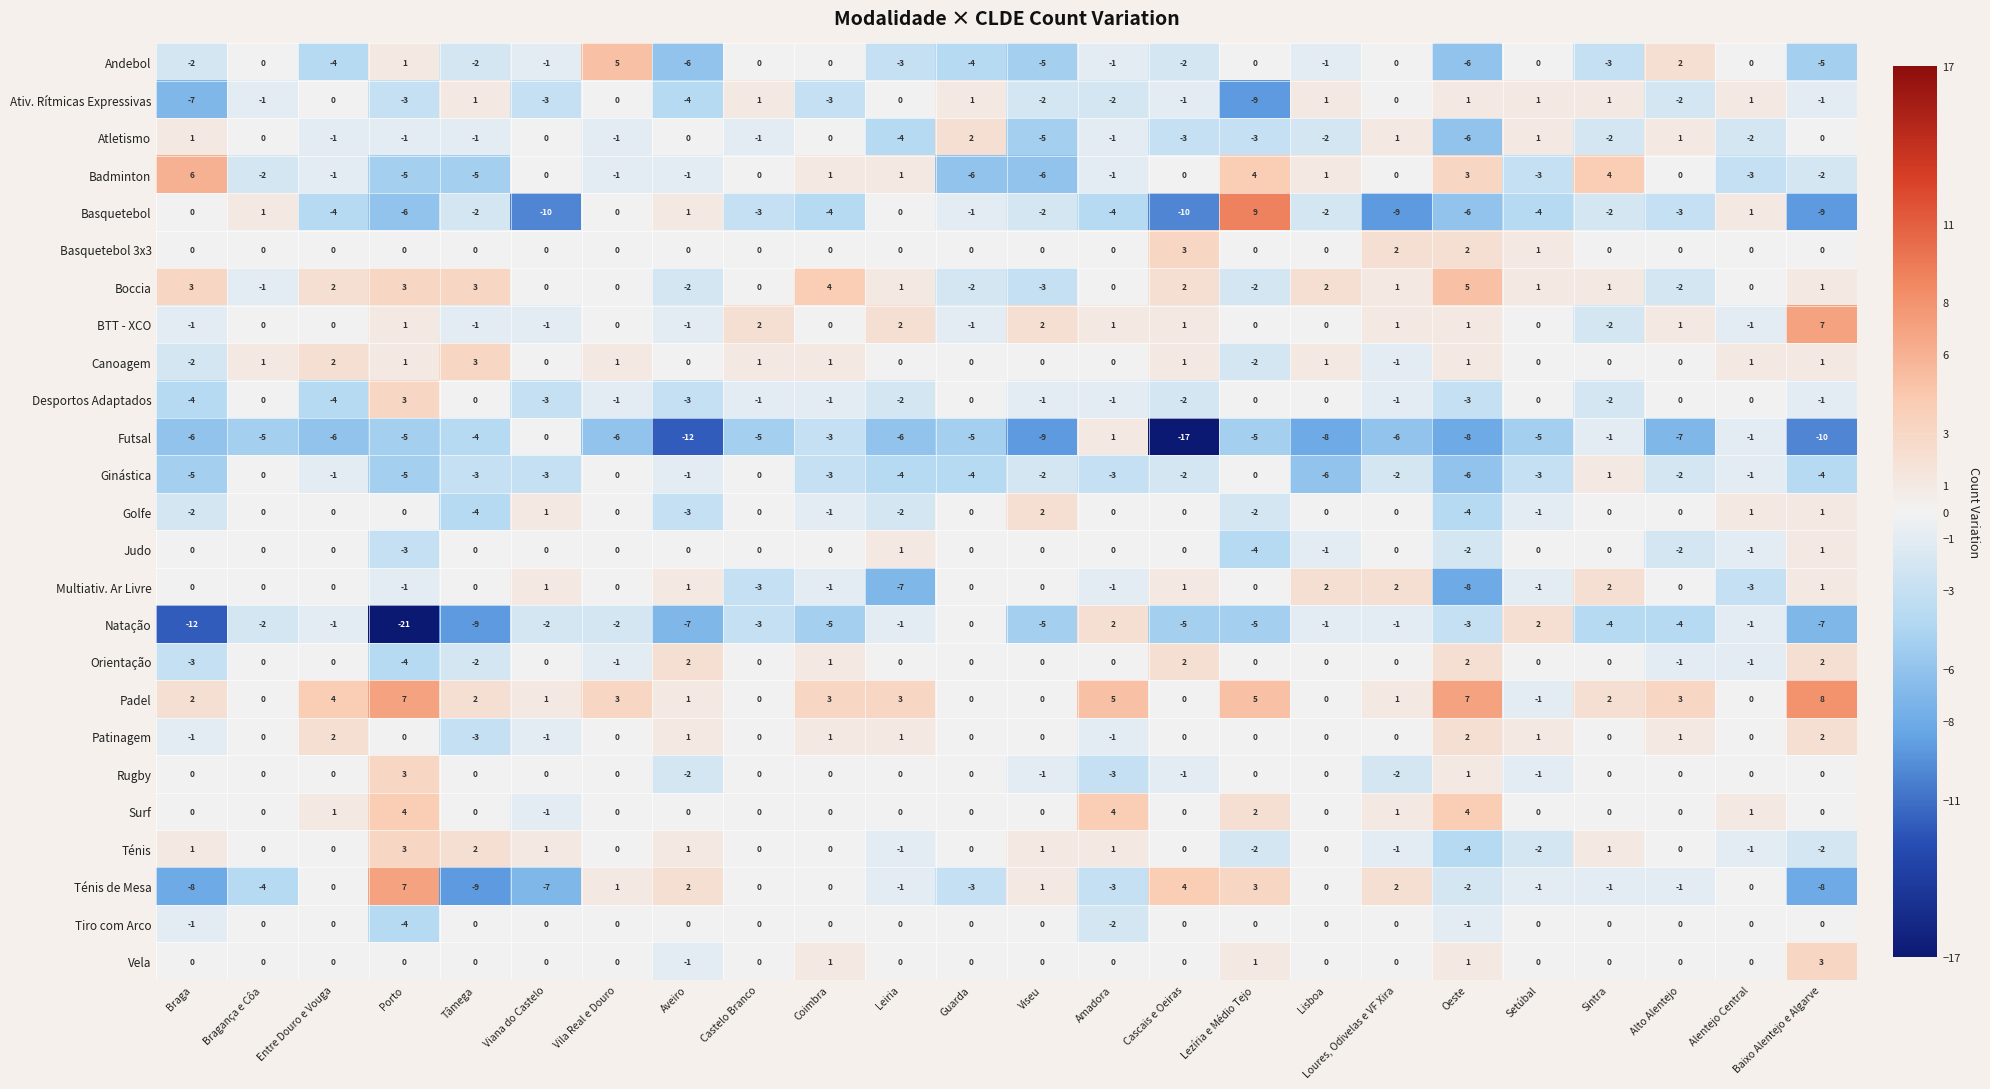

How many data points does each series have?

24